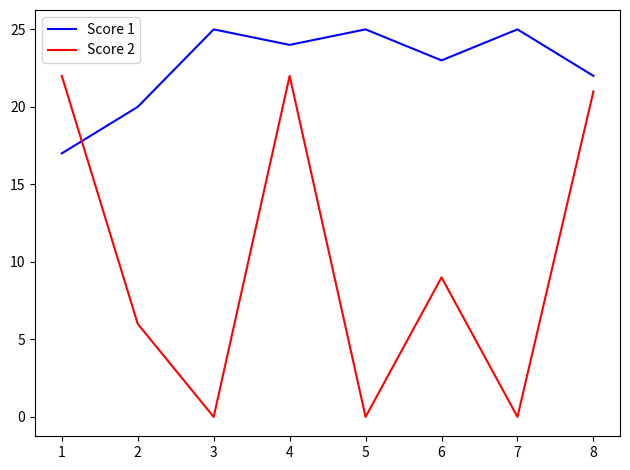

After their last crossing, which series has the higher values: Score 1 or Score 2?

Score 1